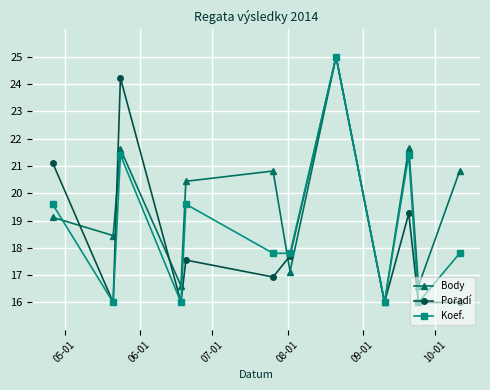

What is the highest value of the Koef. series?

25.0